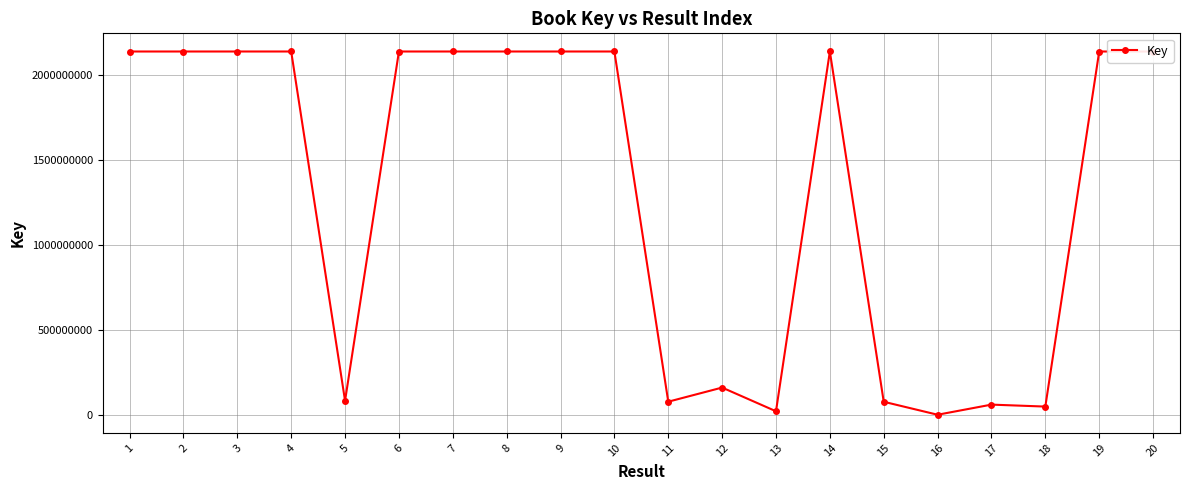

What is the difference between the values at 1 and 8?

36303